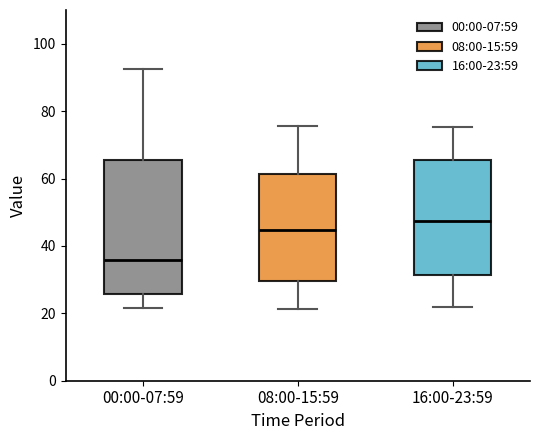

Which box is the tallest, from its lower edge to its upper edge?

00:00-07:59